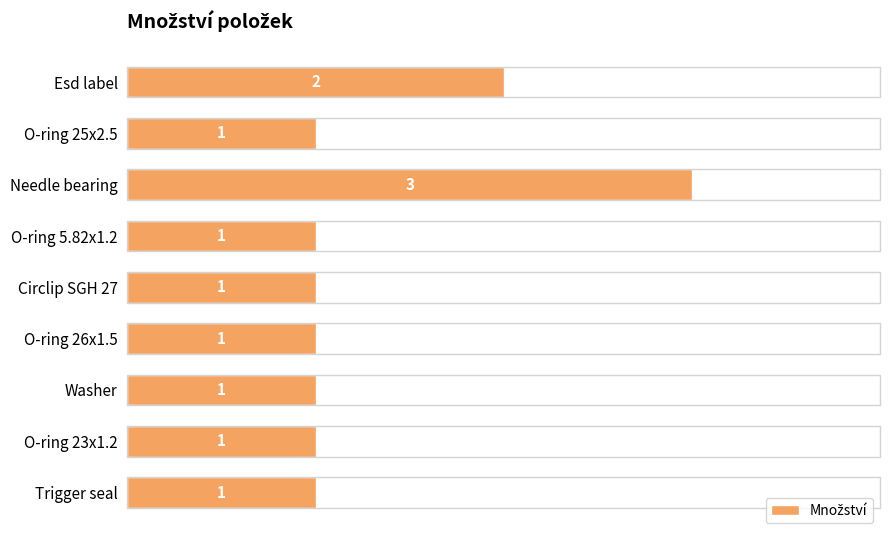

What is the greatest value displayed?

3